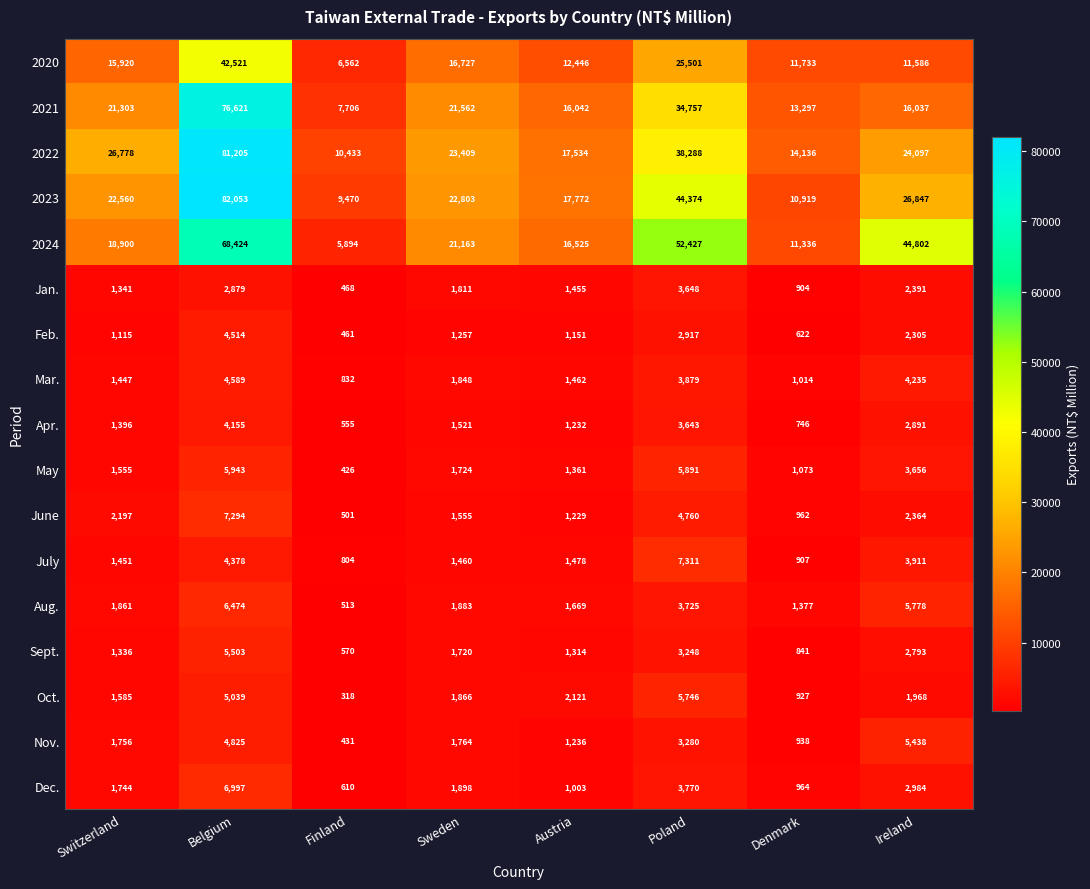

At Belgium, list the series in order from largest to smallest.

2023, 2022, 2021, 2024, 2020, June, Dec., Aug., May, Sept., Oct., Nov., Mar., Feb., July, Apr., Jan.